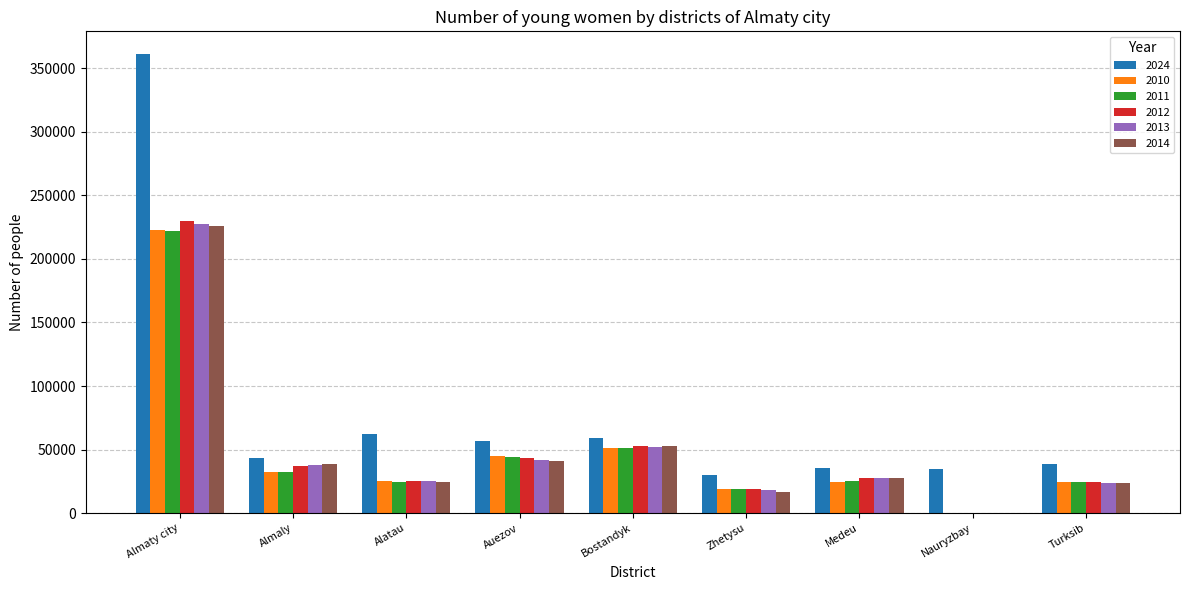

Which category has the highest value in the 2011 series?

Almaty city